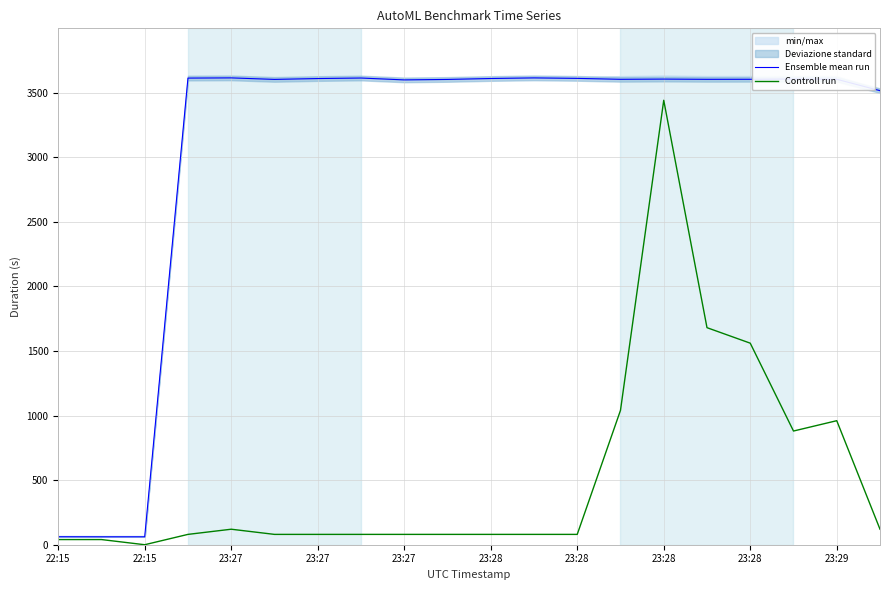

What is the difference between the second highest and minimum values in the Controll run series?

1680.0